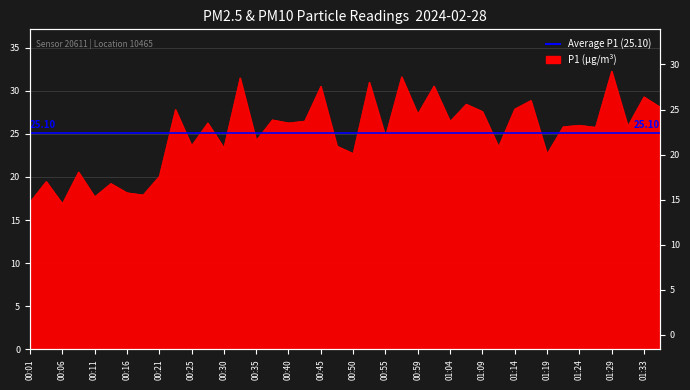

What is the maximum value shown in the chart?

32.3